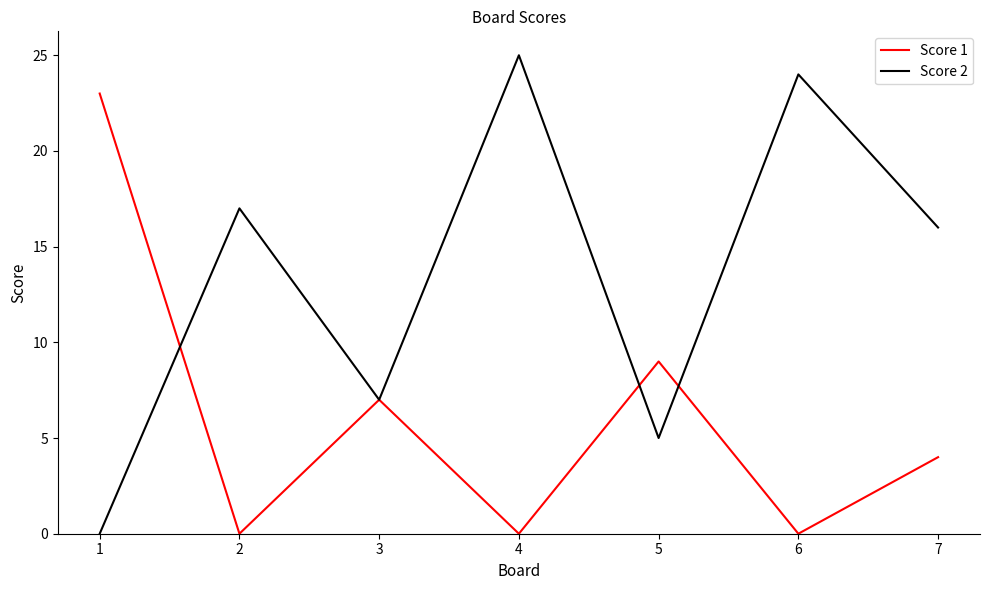

At which category does Score 1 reach its first local valley?

2